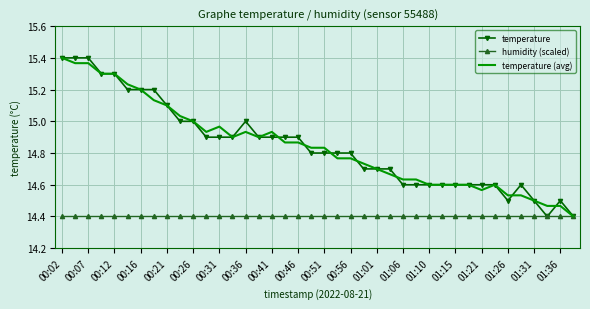

What is the minimum value shown in the chart?

14.4